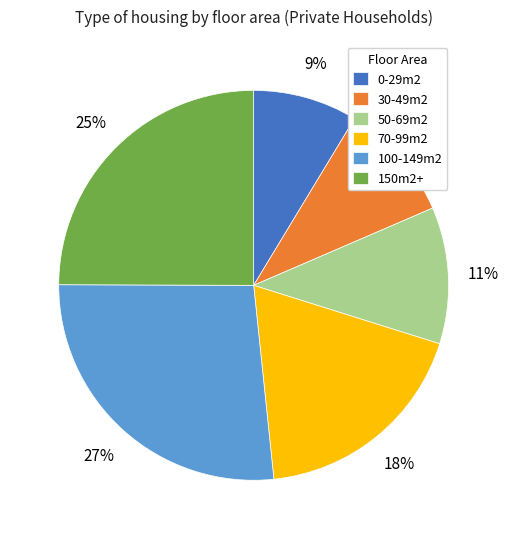

Which slice is the smallest?

0-29m2